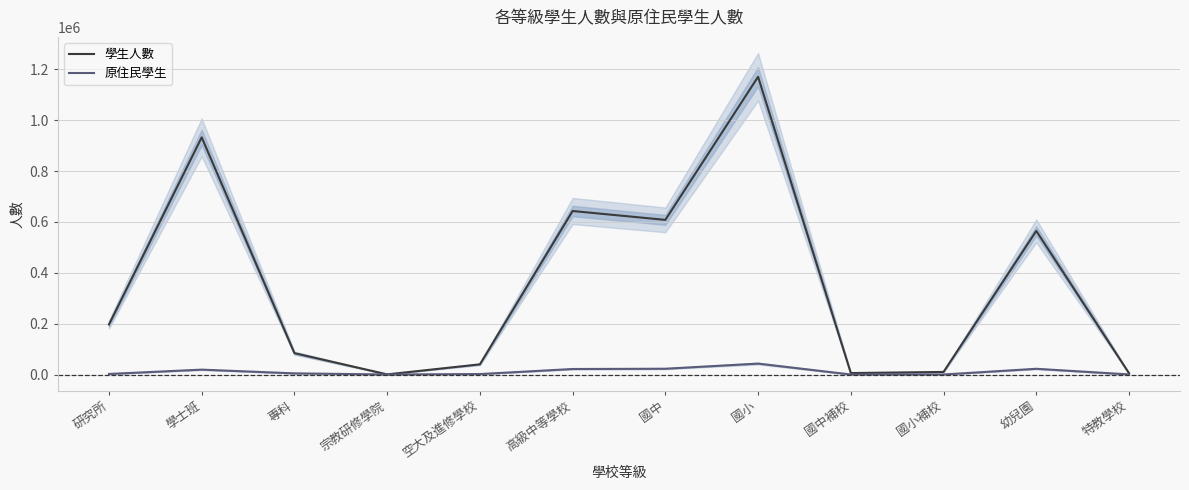

Which label corresponds to the smallest value in the chart?

國小補校